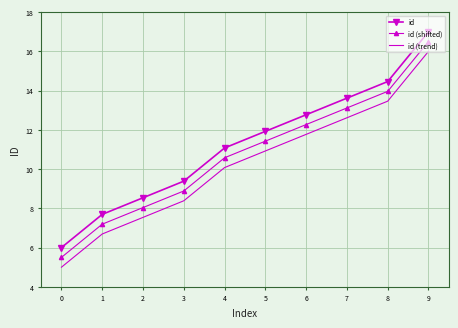

True or false: id (trend) and id cross at least once.

False